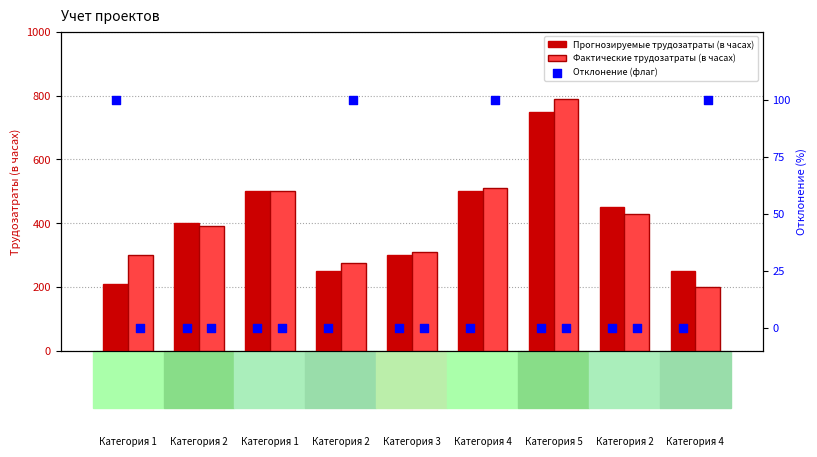

Which series has the widest spread of Y values?

Фактические трудозатраты (в часах)